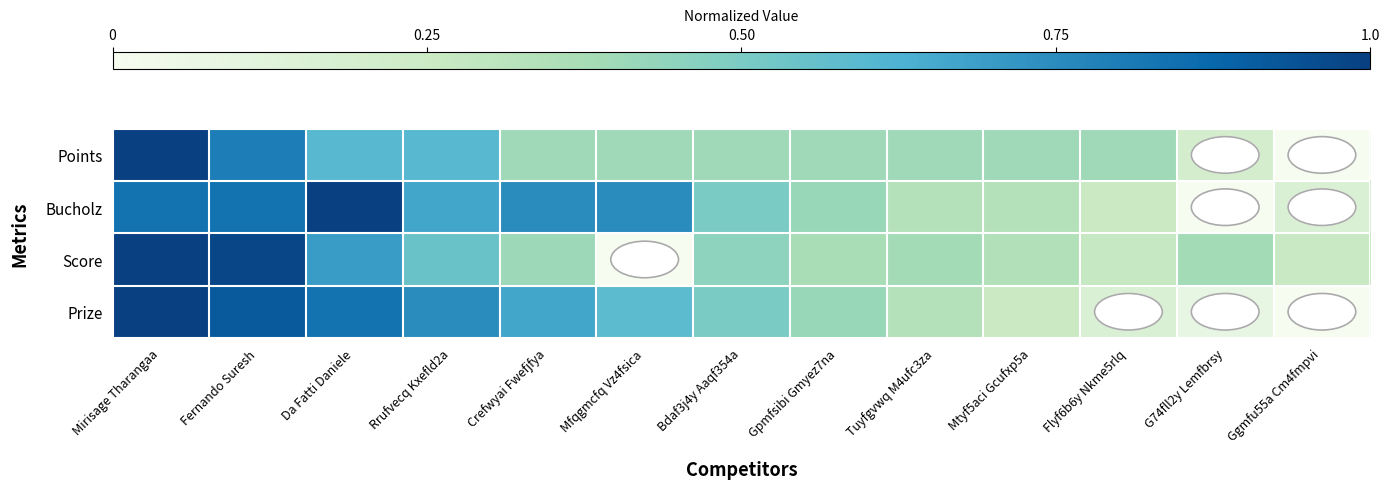

Which series has the largest range (max minus min)?

Points